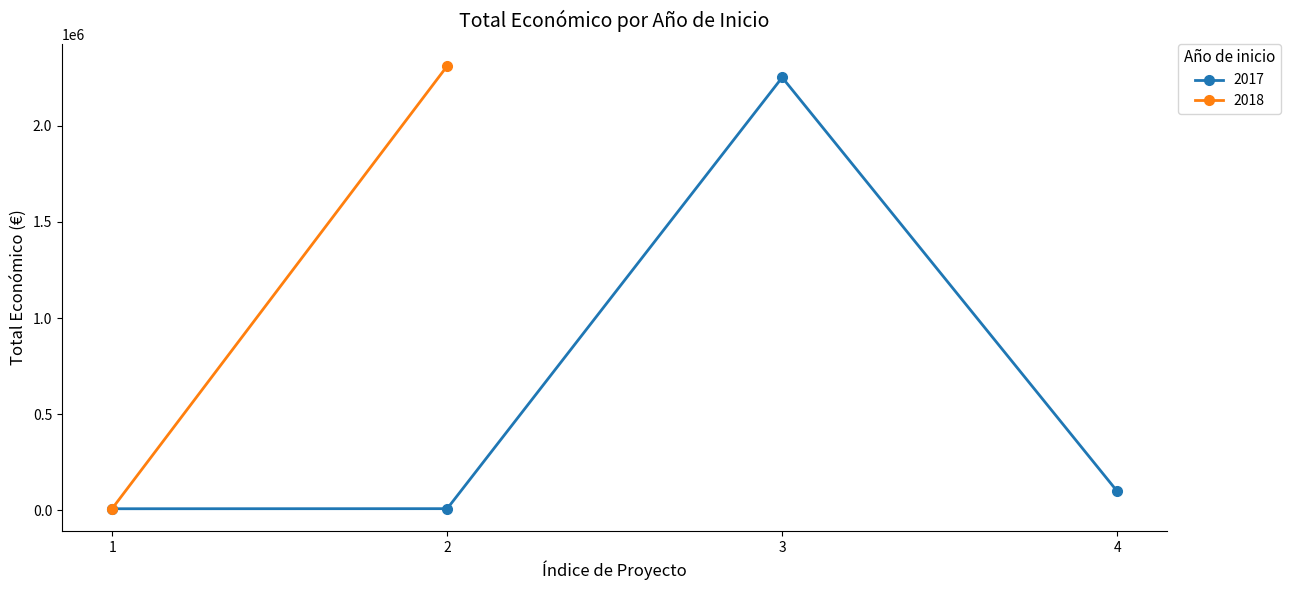

What is the sum of all values?

2369055